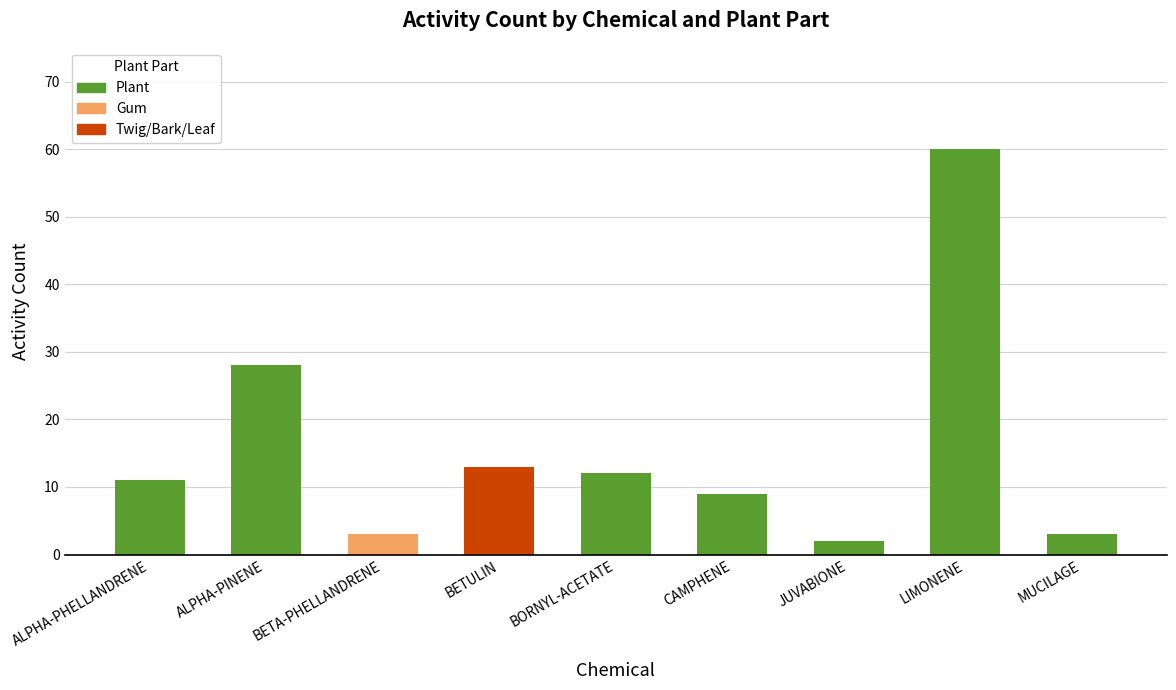

List the labels in order of value, smallest first.

JUVABIONE, BETA-PHELLANDRENE, MUCILAGE, CAMPHENE, ALPHA-PHELLANDRENE, BORNYL-ACETATE, BETULIN, ALPHA-PINENE, LIMONENE